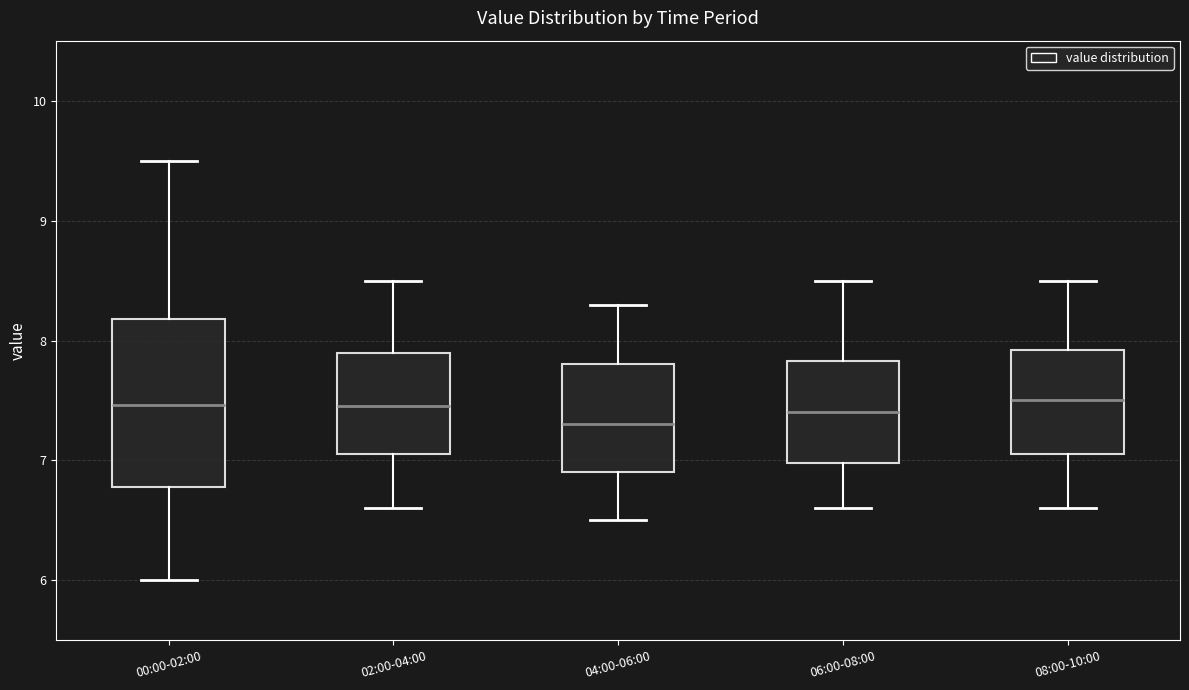

Which box's median line is the lowest?

04:00-06:00